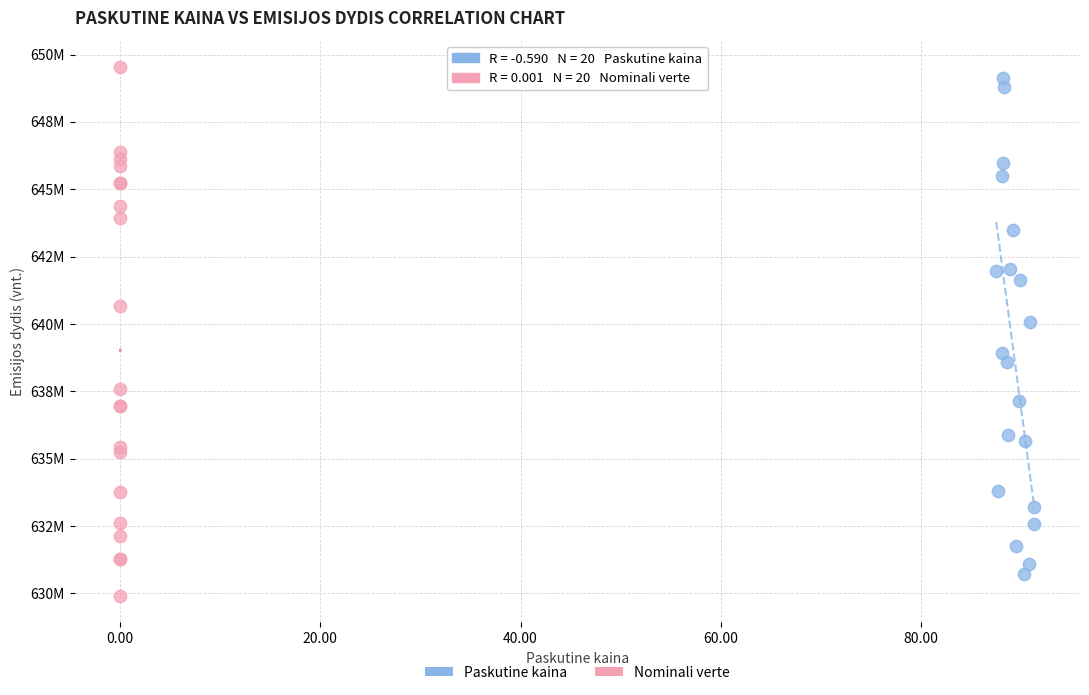

Which series reaches the maximum Y coordinate?

Nominali verte